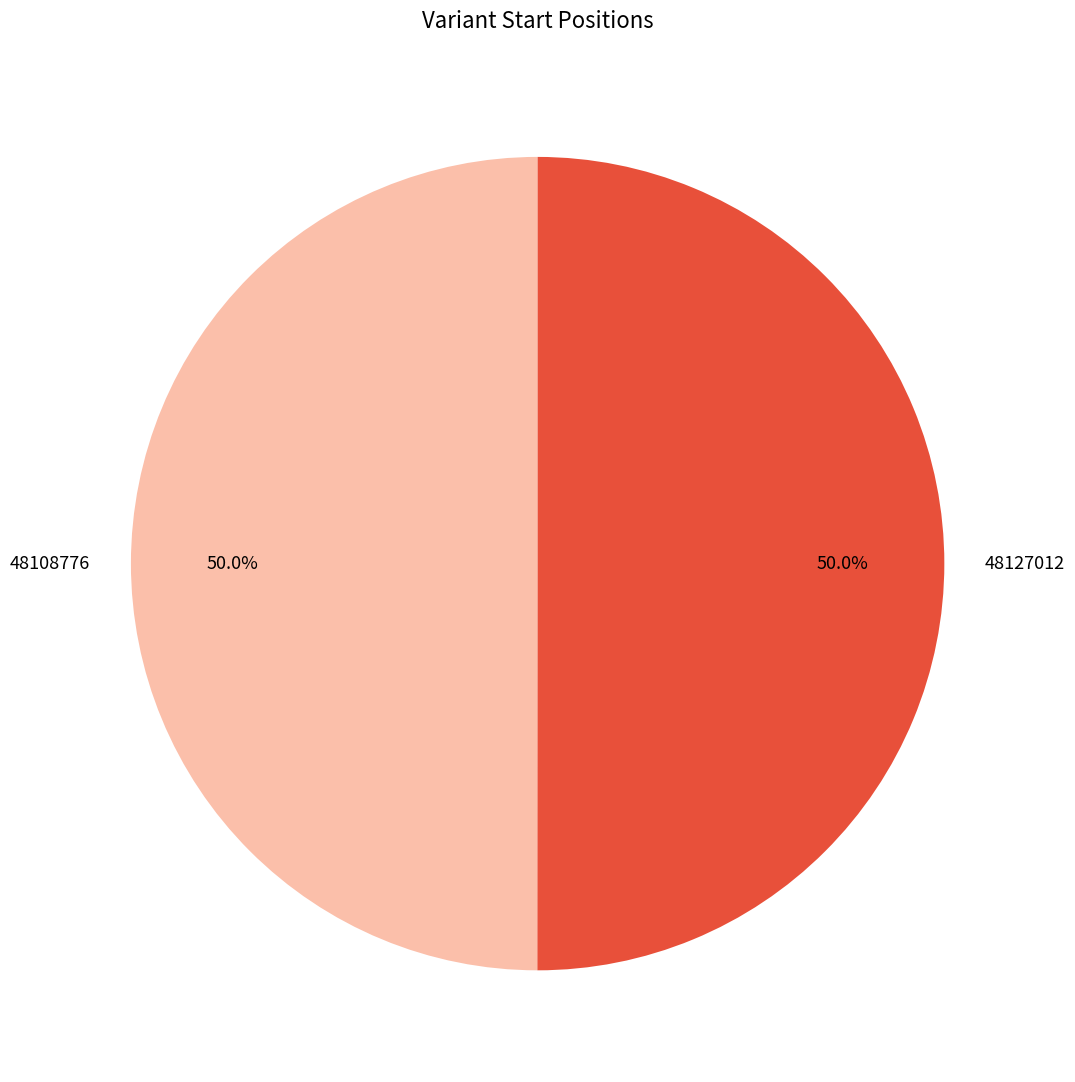

What is the total percentage of 48127012 and 48108776?

100.0%